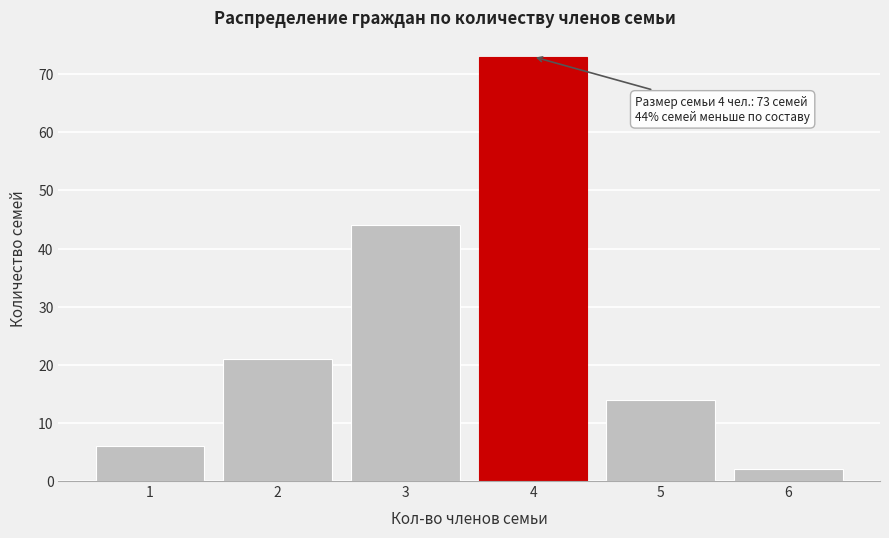

Reading left to right, list all the values displayed in this chart.

6	21	44	73	14	2